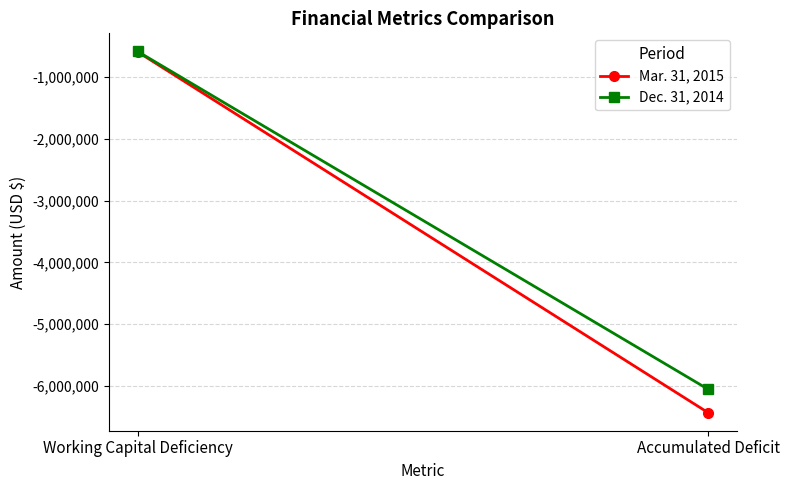

What is the maximum value shown in the chart?

-584132